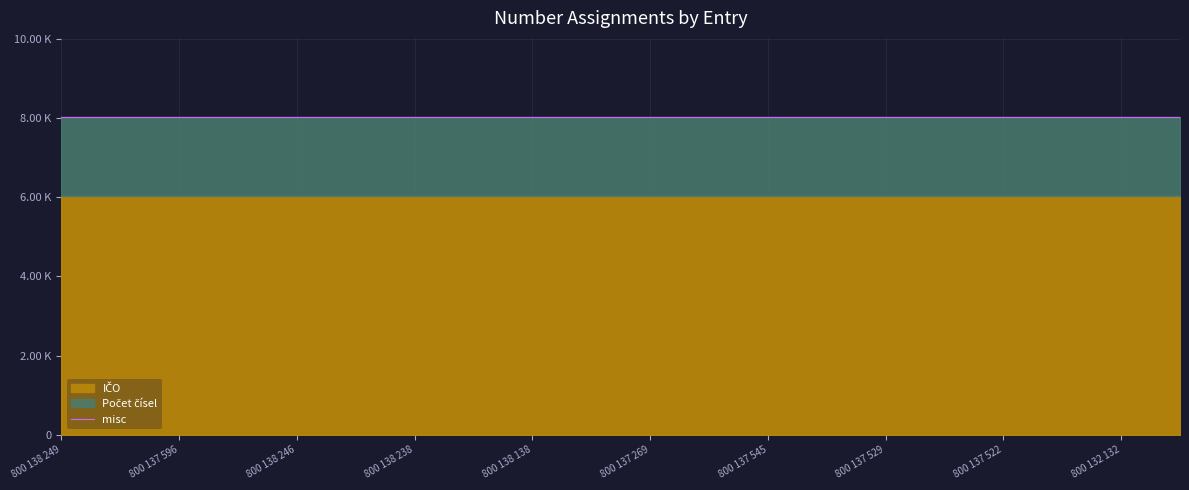

True or false: Počet čísel and IČO cross at least once.

False